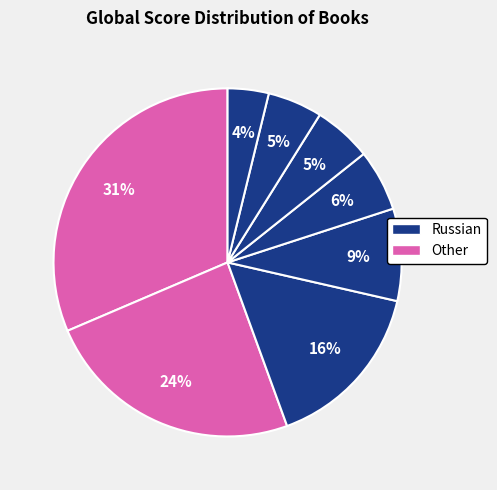

How many slices are in this pie chart?

8